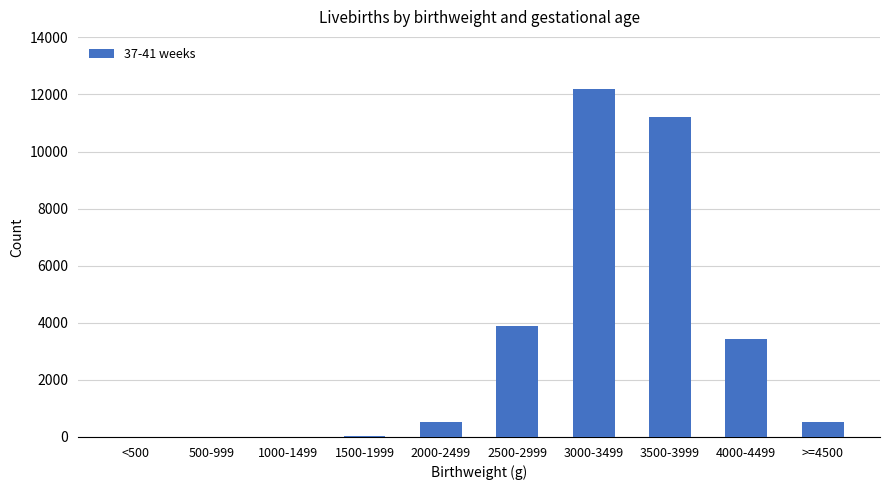

Which label corresponds to the largest value in the chart?

3000-3499